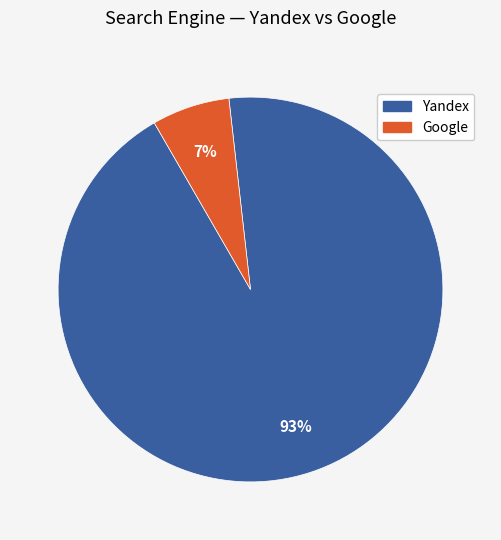

Between Yandex and Google, which is larger?

Yandex